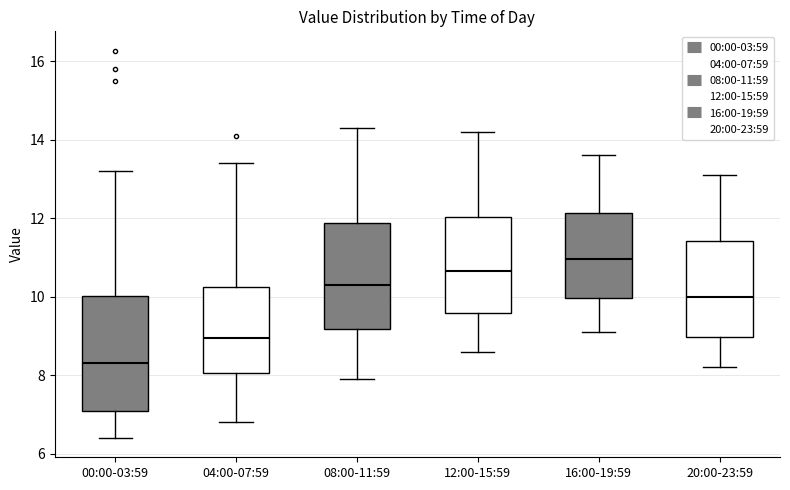

Which box's median line is the lowest?

00:00-03:59